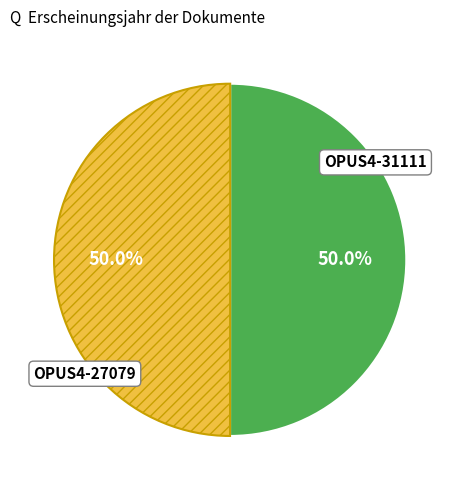

Approximately how many times larger is the value at OPUS4-27079 compared to OPUS4-31111?

1.0